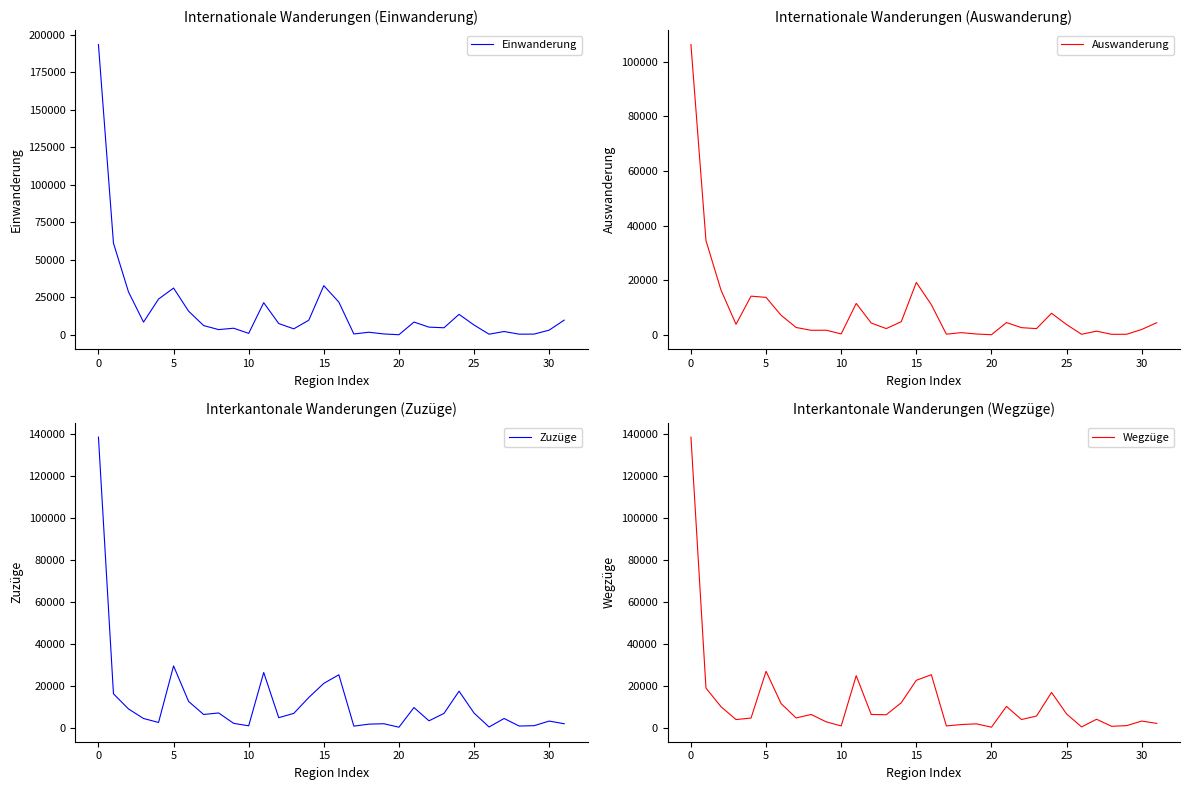

How many data points does each series have?

32